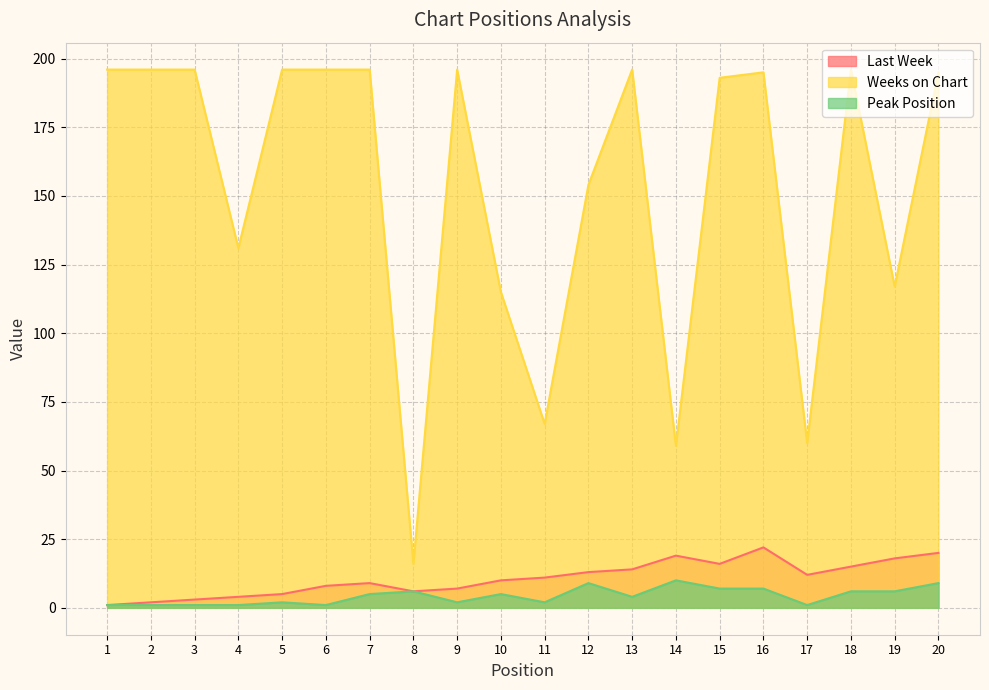

What are all the series names shown in the legend?

Last Week, Weeks on Chart, Peak Position